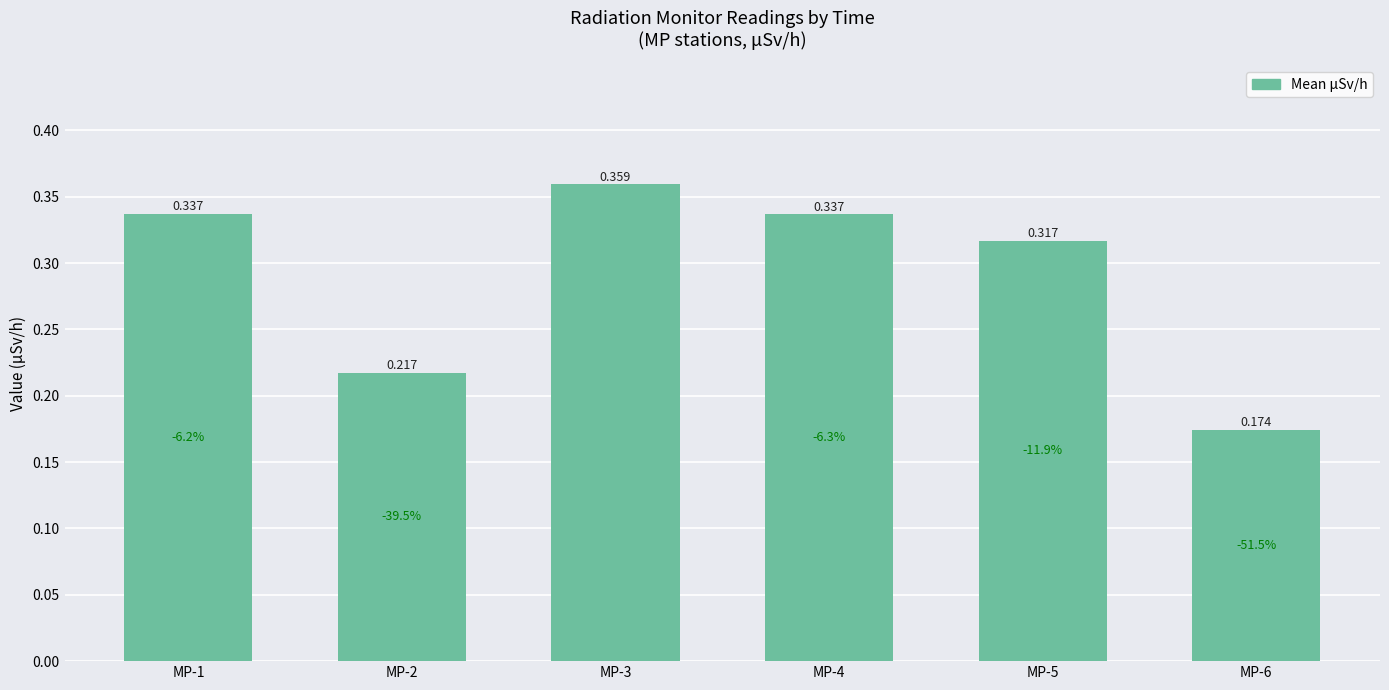

What is the average value?

0.3